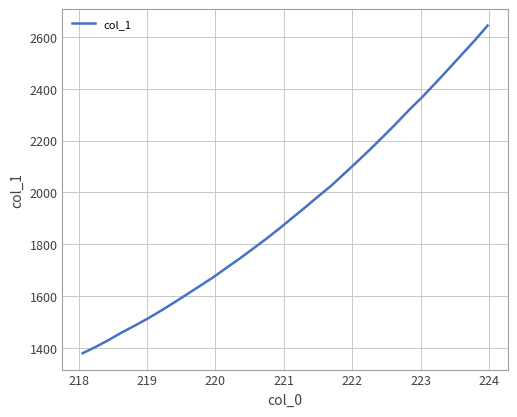

What is the sum of all values?

61659.6